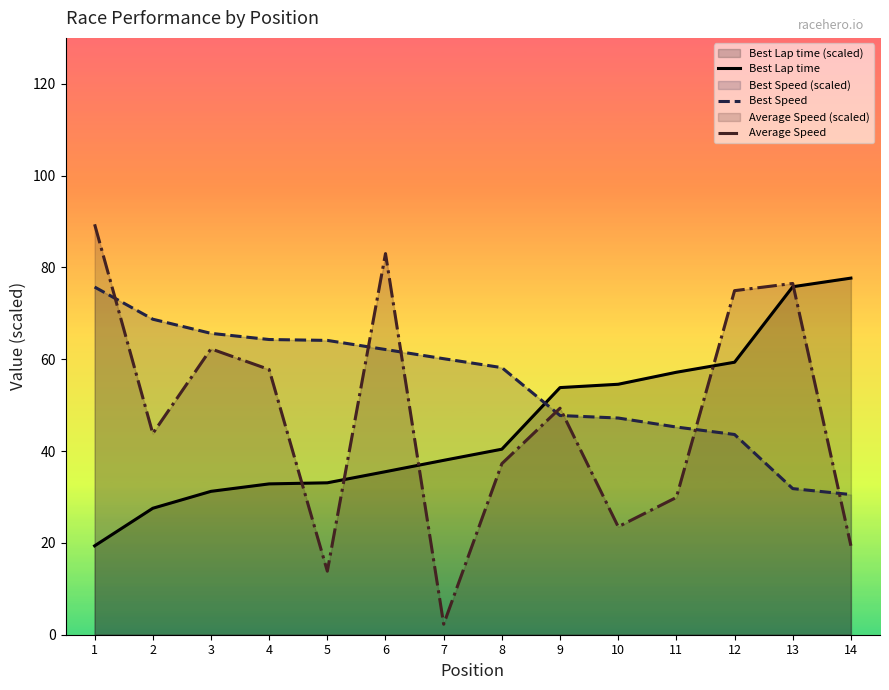

What are all the series names shown in the legend?

Best Lap time, Best Speed, Average Speed